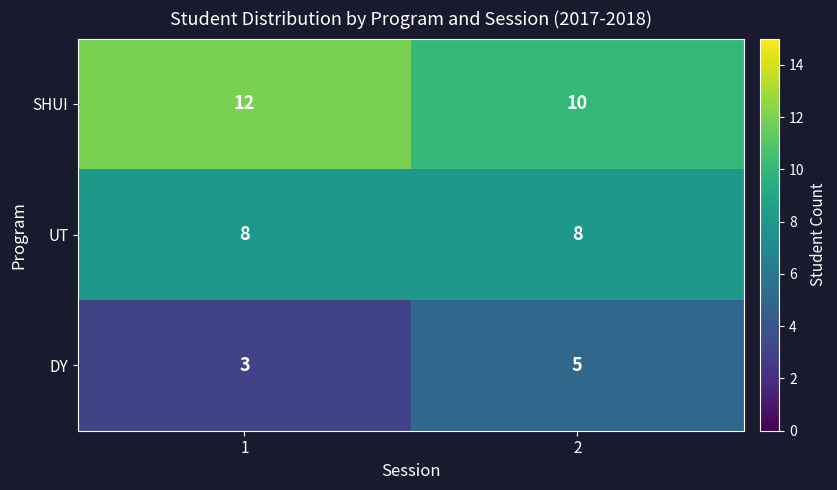

The SHUI series shows 5 at 2. True or false?

False